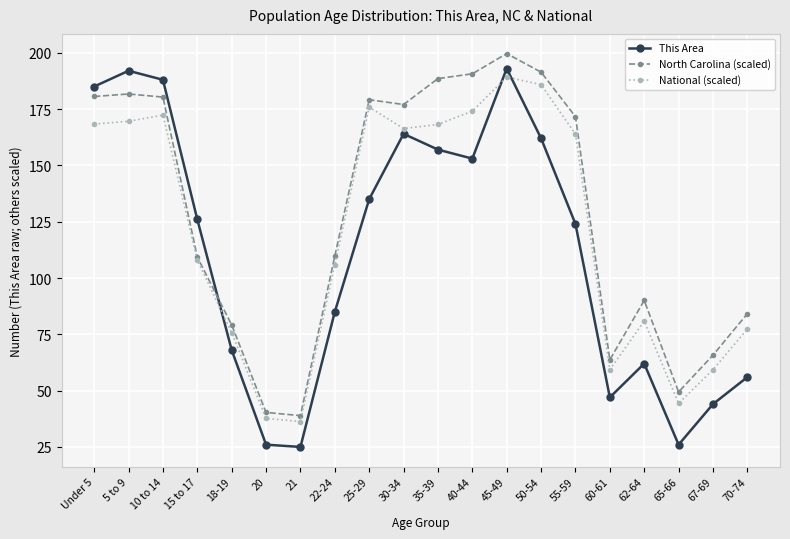

How many lines are shown in the chart?

3